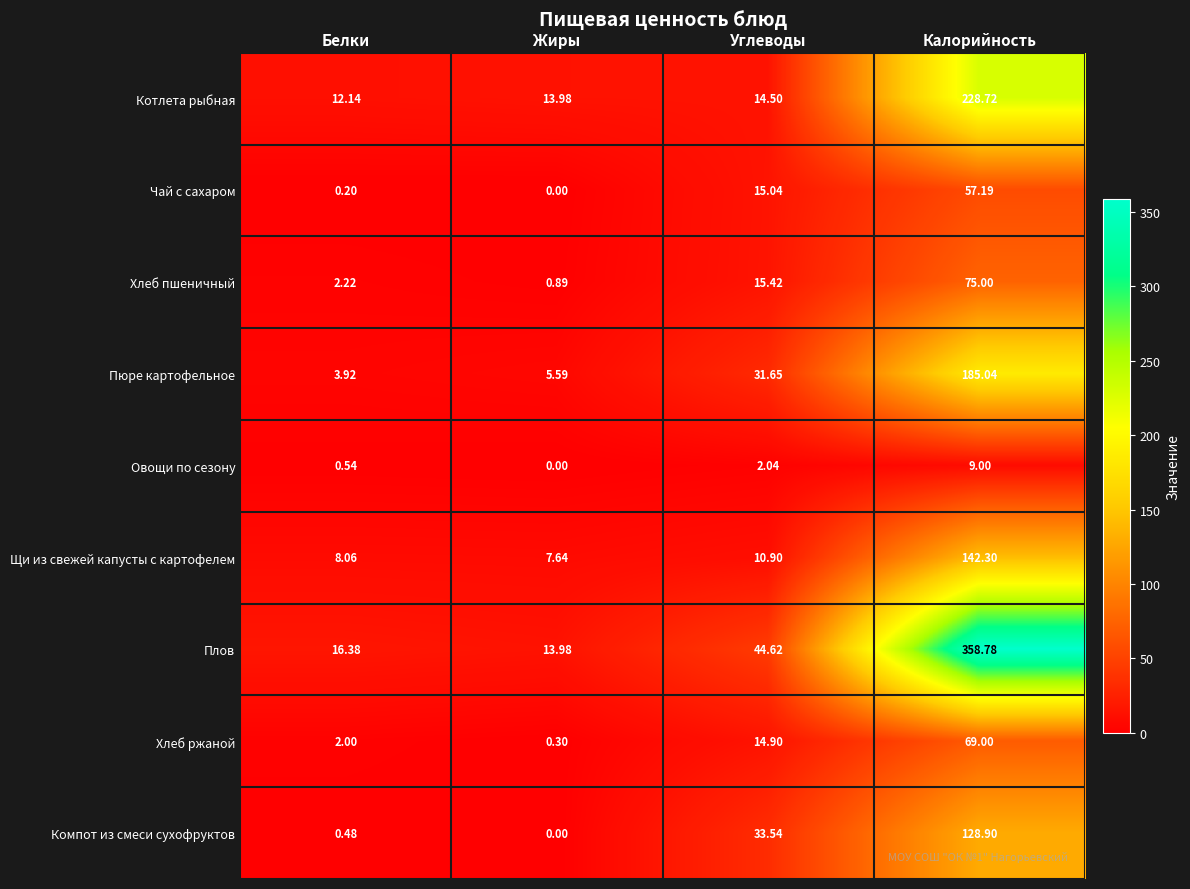

Between Углеводы and Калорийность, which series saw the biggest shift?

Плов